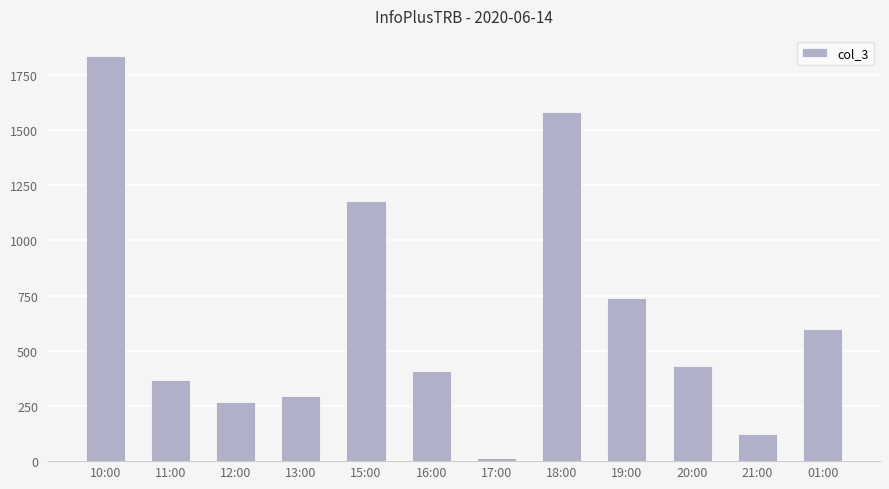

How many values are below 432?

6